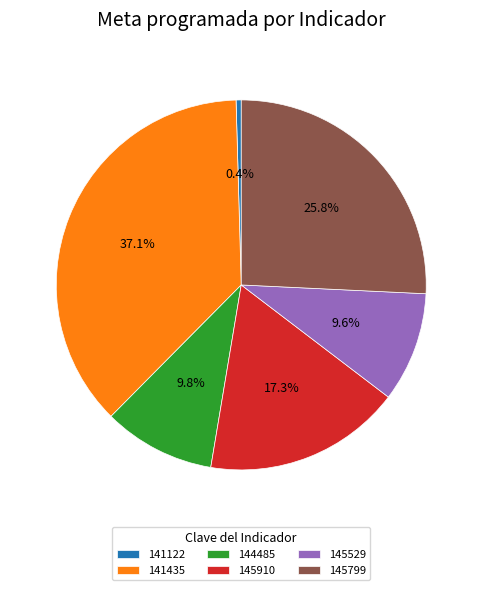

To the nearest percent, what is the average slice percentage?

17%